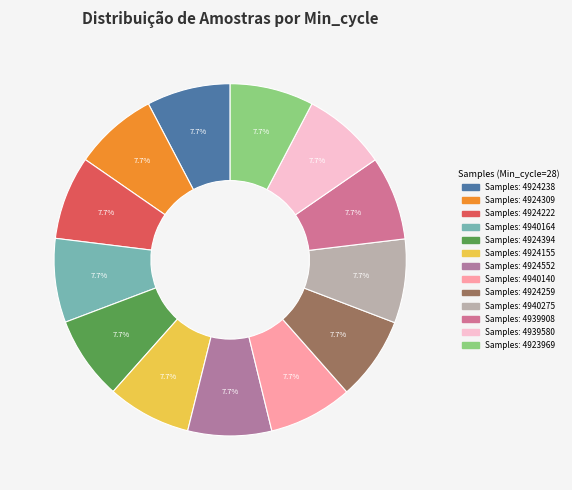

Count the number of slices in the pie.

13